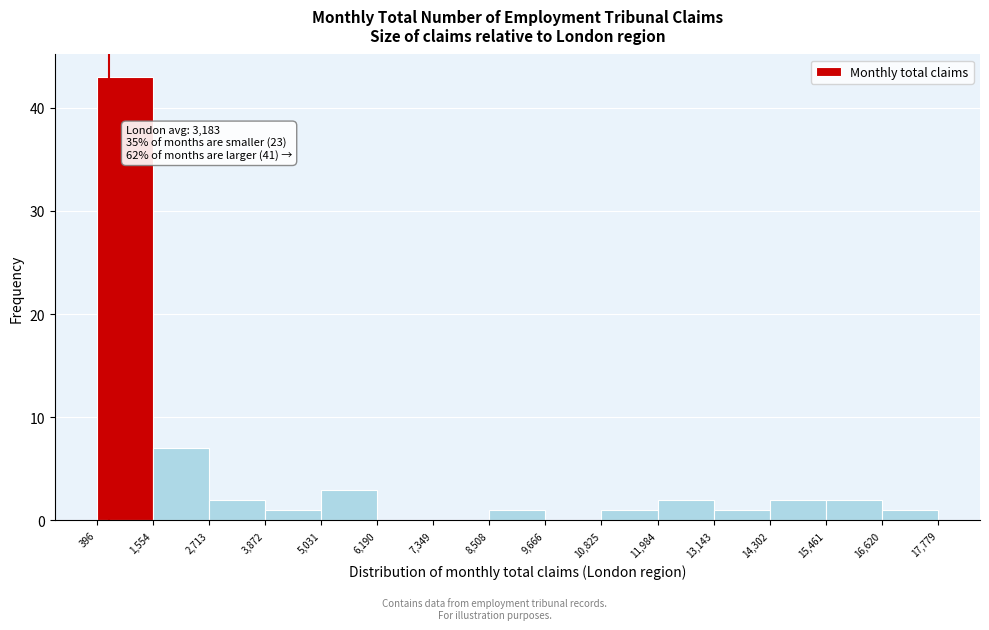

Over which range of the x-axis is the bar tallest?

396 to 1,554